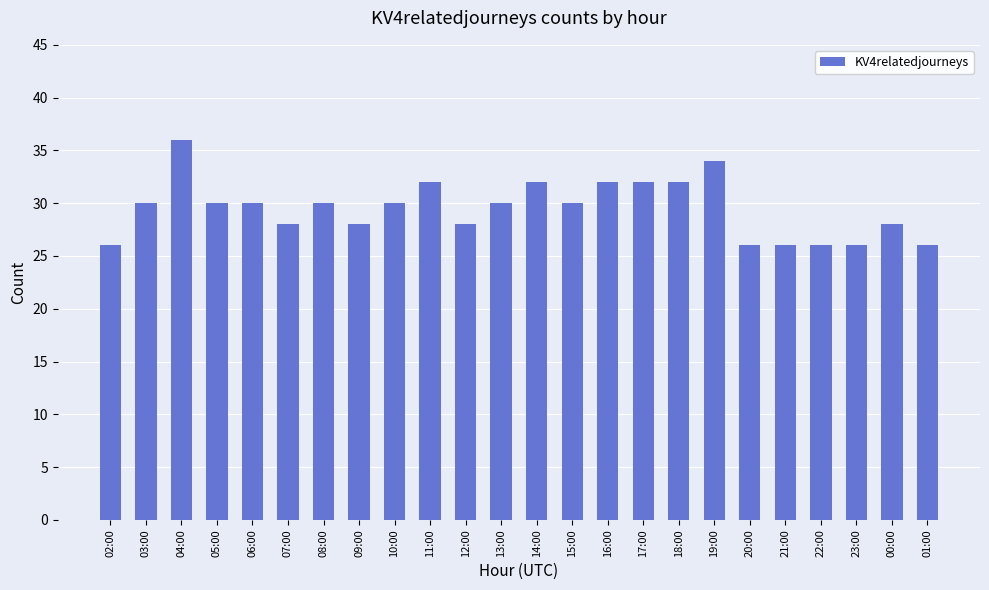

What is the change in value from 11:00 to 20:00?

-6